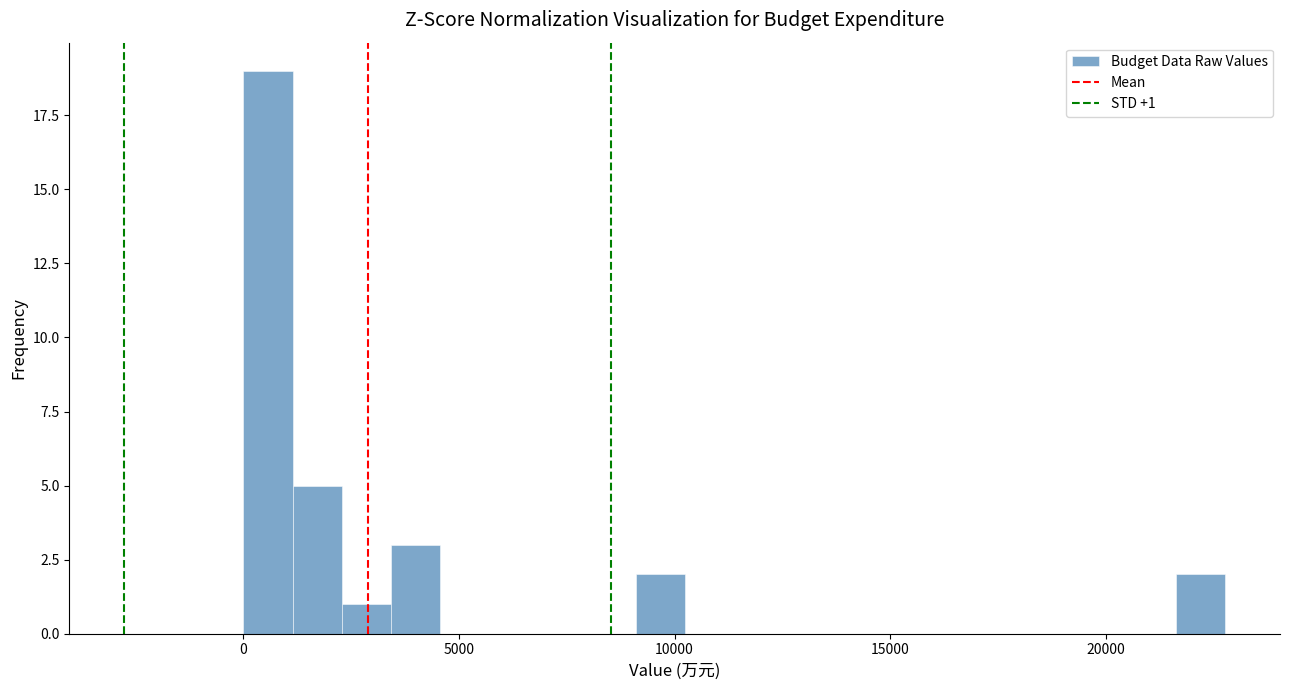

Around what value on the x-axis is the tallest bar? Give the approximate position of its centre, as read against the axis.

500